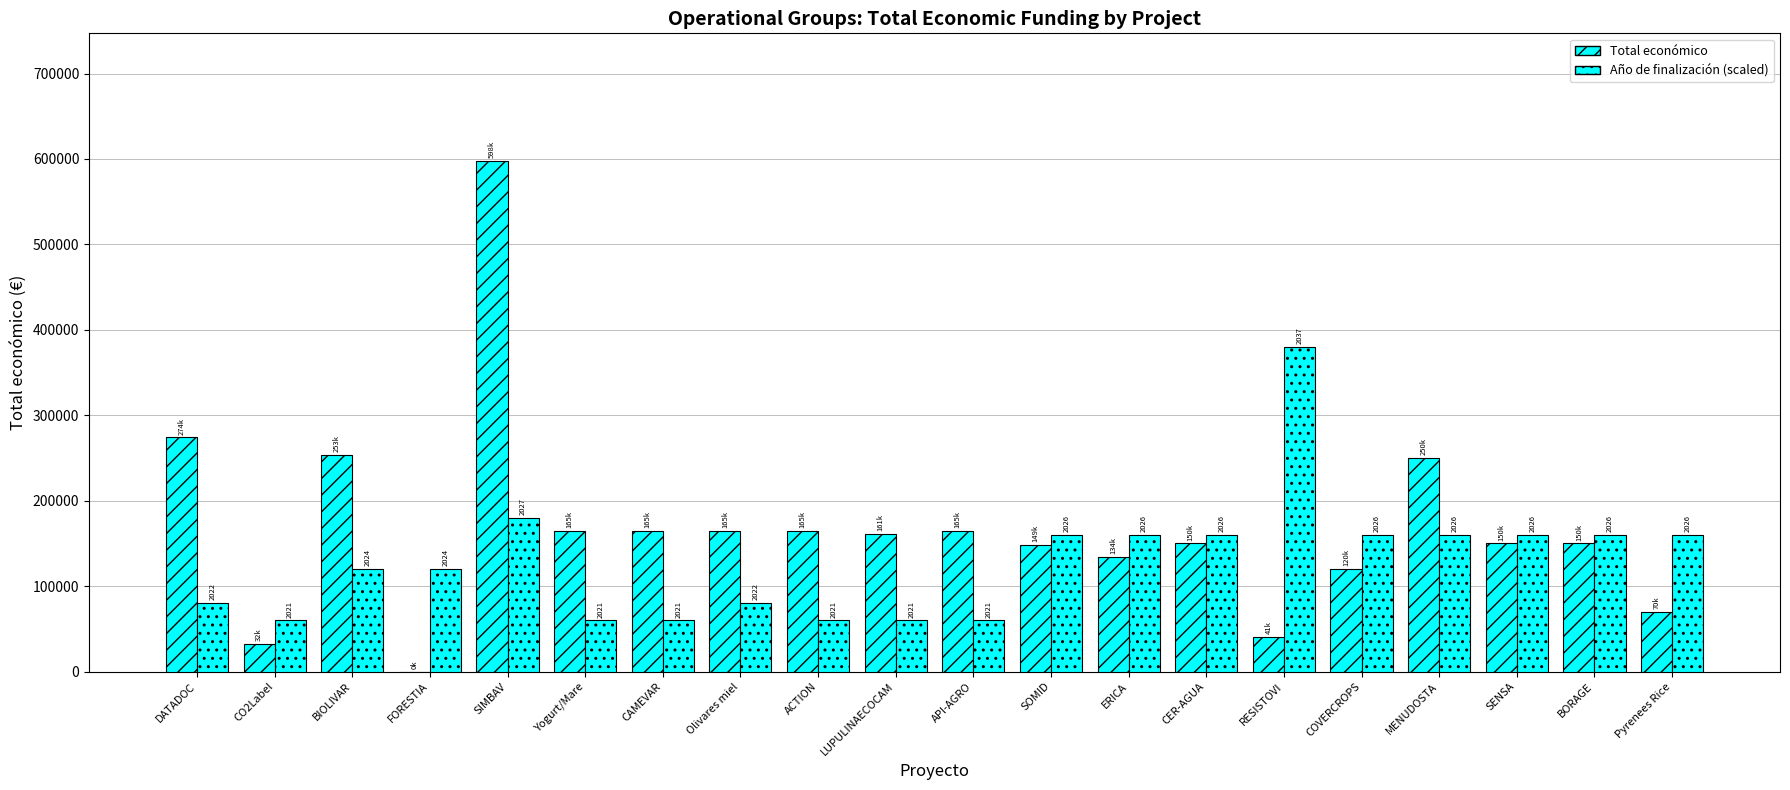

Where is Total económico nearest to the value 298825?

DATADOC